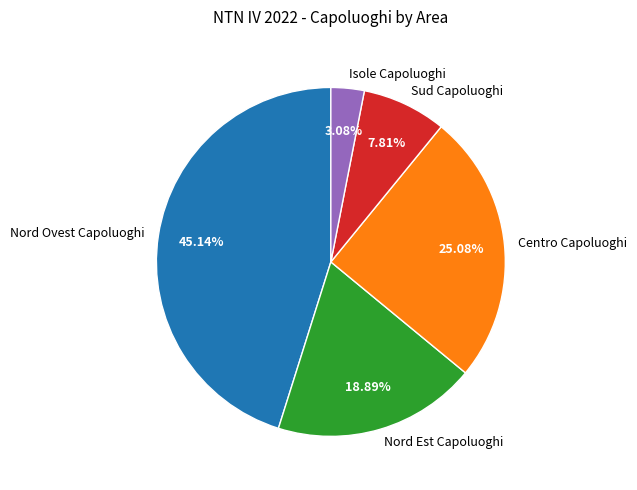

How many slices are in this pie chart?

5